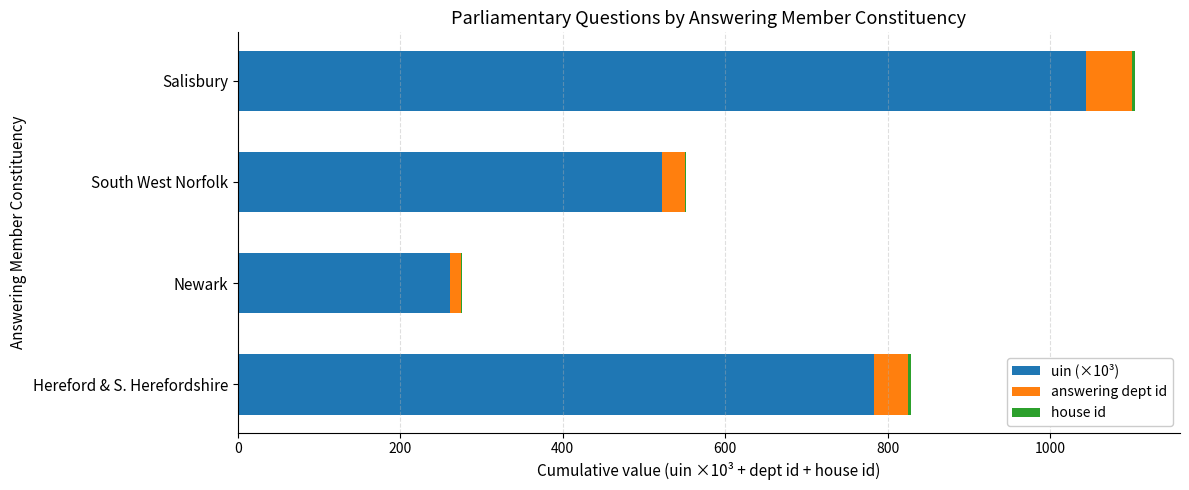

At which label does uin (×10³) reach its peak?

Salisbury